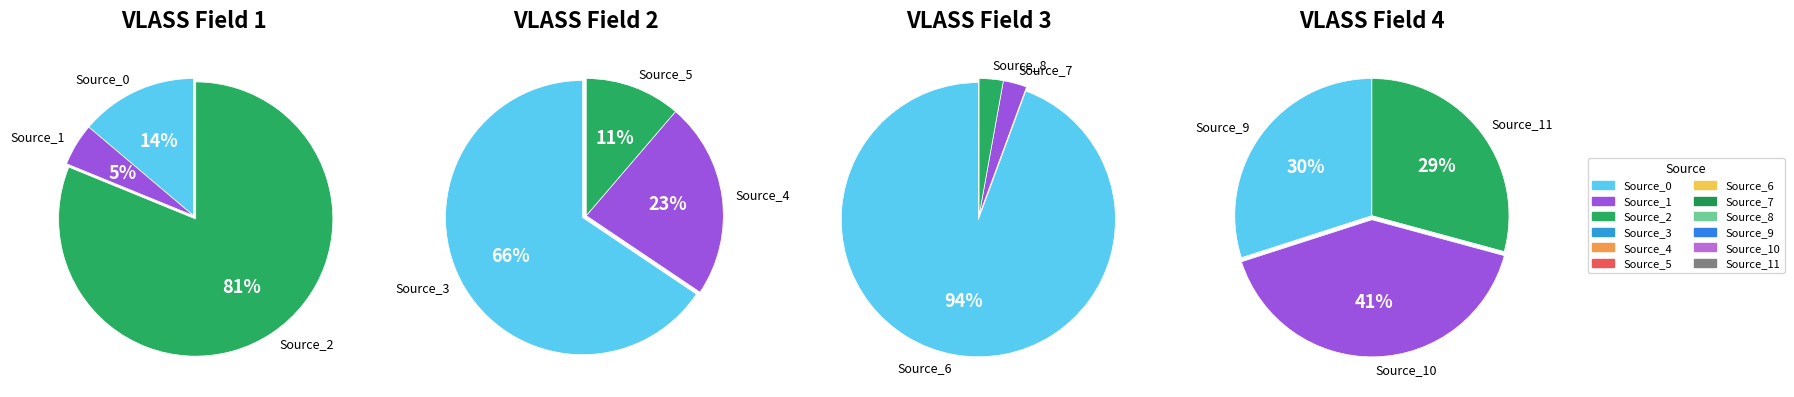

Does any single category account for the majority?

Yes